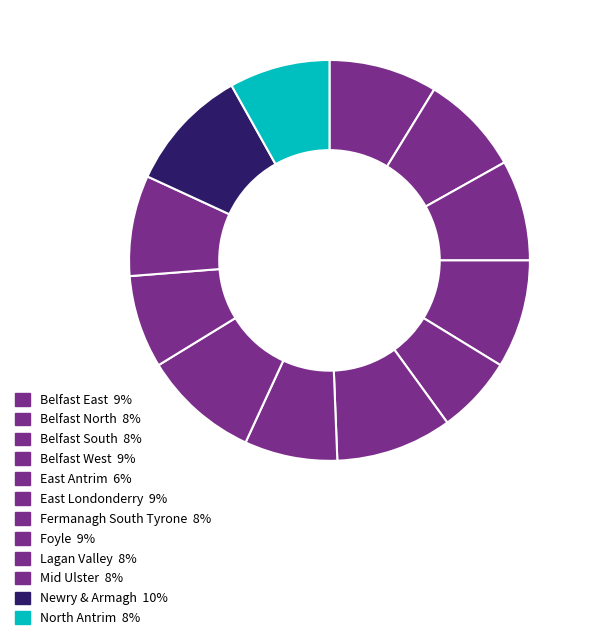

Is it true that Belfast West is 9% of the pie?

True